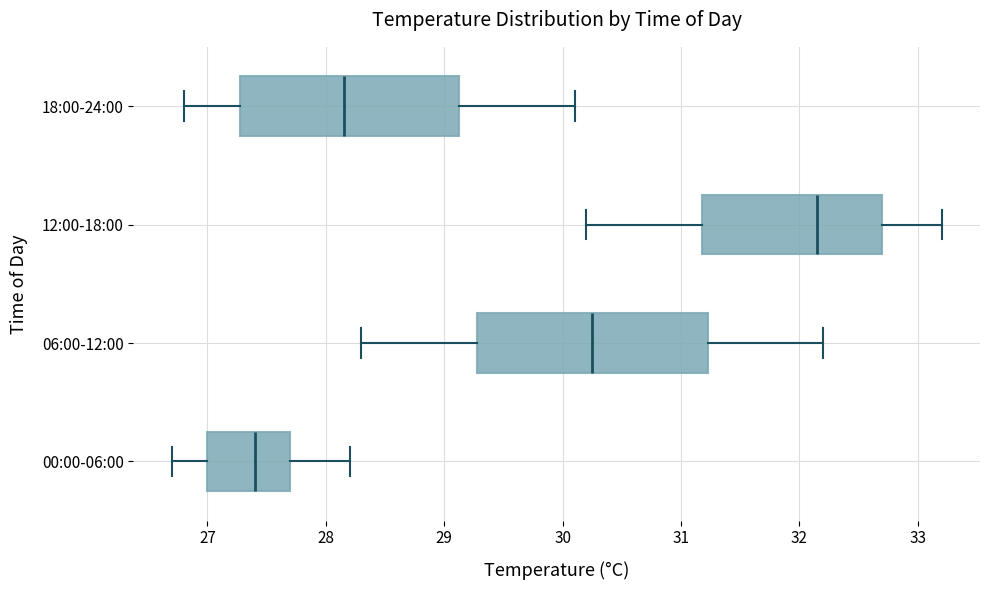

Where is the left edge of the box for 12:00-18:00 on the x-axis? The values are not printed on the chart, so give them approximately, as read against the axis.

31.2